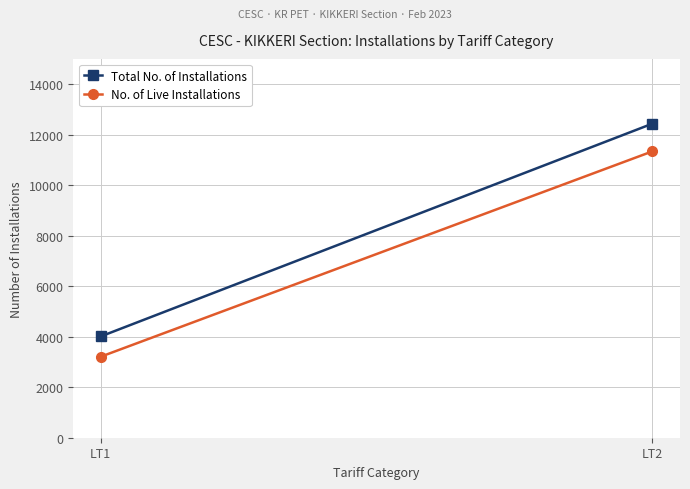

What is the difference between the highest and lowest values at LT2?

1097